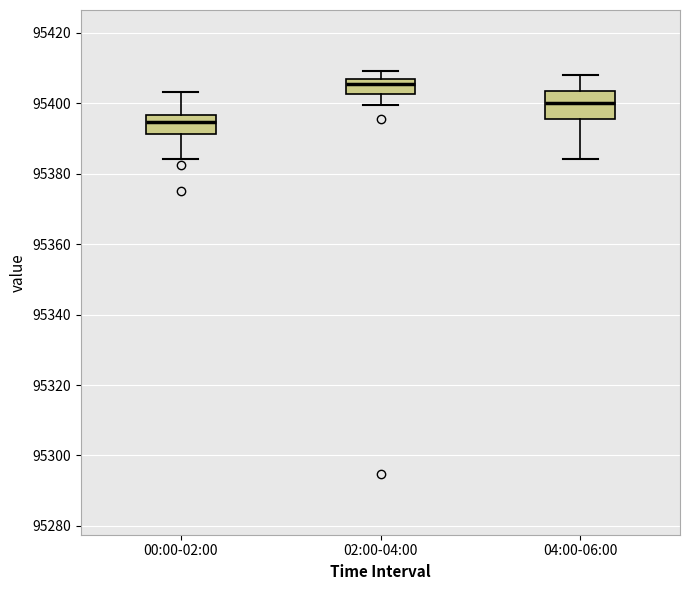

Which box's median line is the lowest?

00:00-02:00